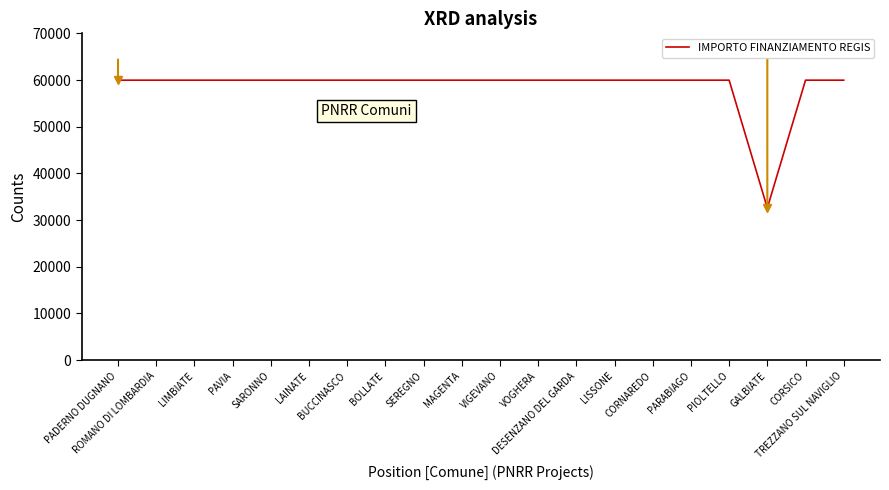

What is the difference between the maximum and minimum values?

27377